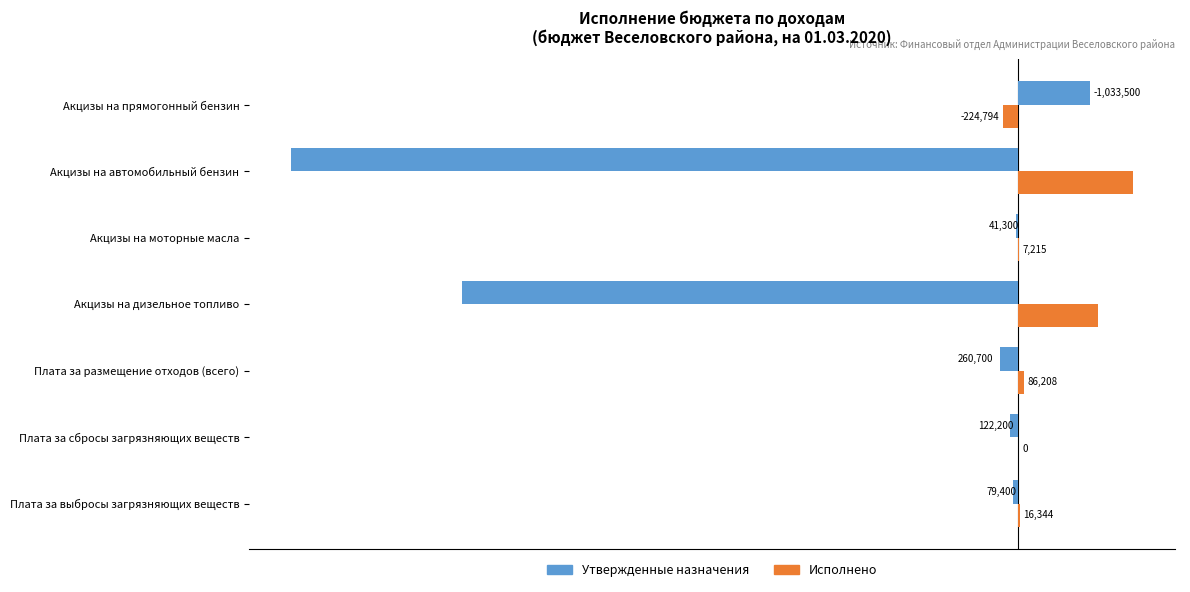

How many values in Исполнено are below zero?

1